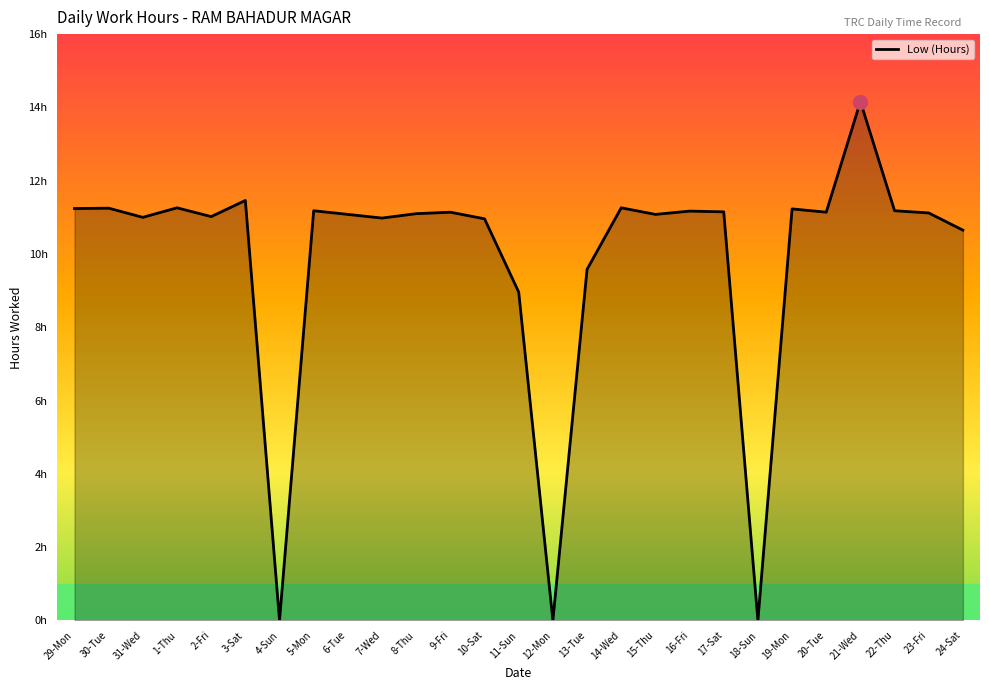

What is the label of the 2nd point from the right?

23-Fri